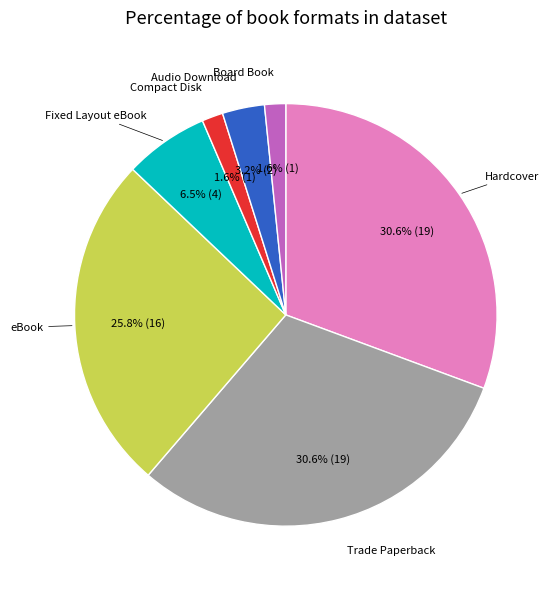

How many segments does this pie chart have?

7